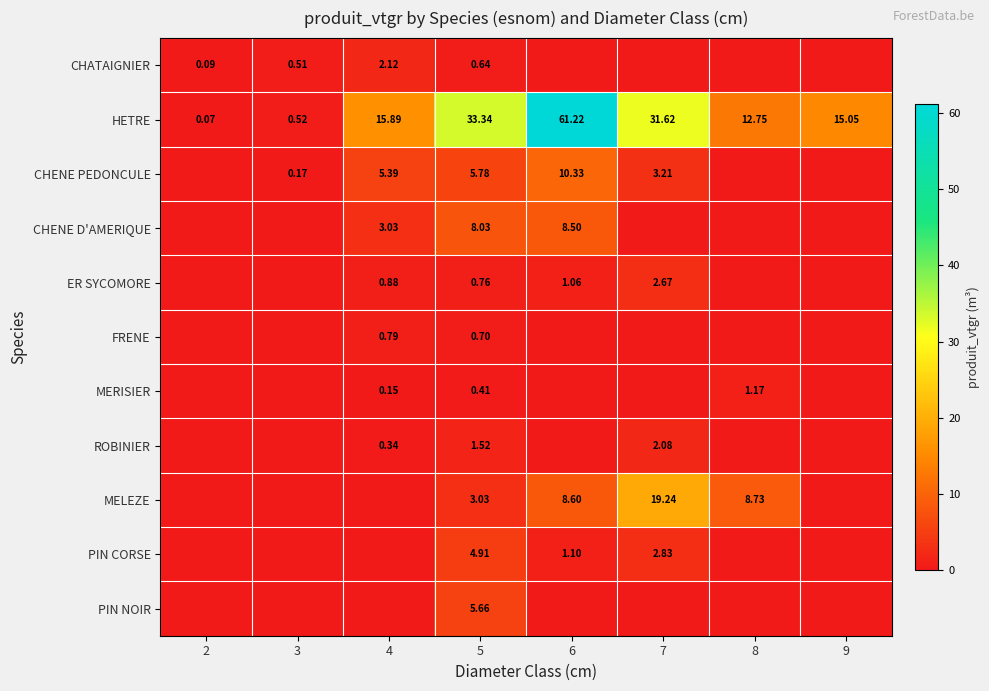

Between 2 and 7, which is larger?

2